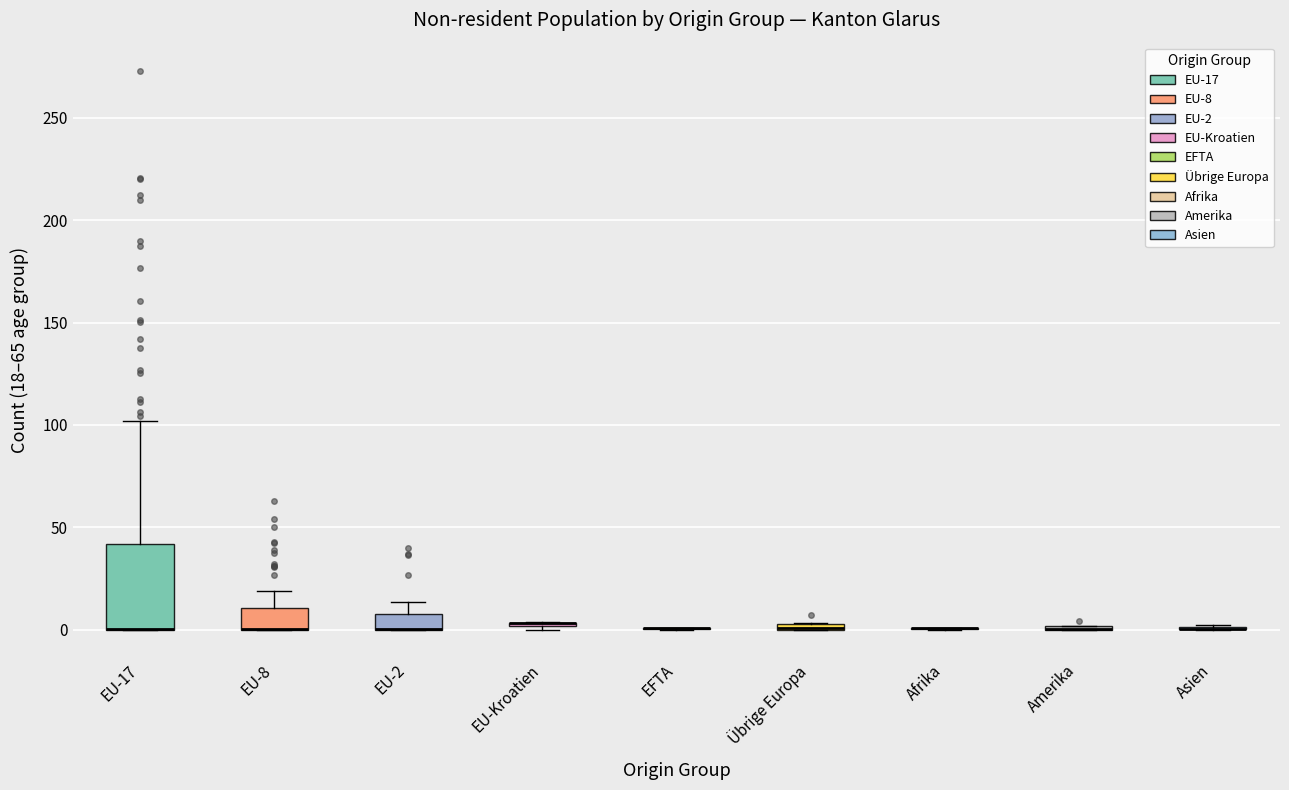

Where is the upper edge of the box for EU-8 on the y-axis? The values are not printed on the chart, so give them approximately, as read against the axis.

10